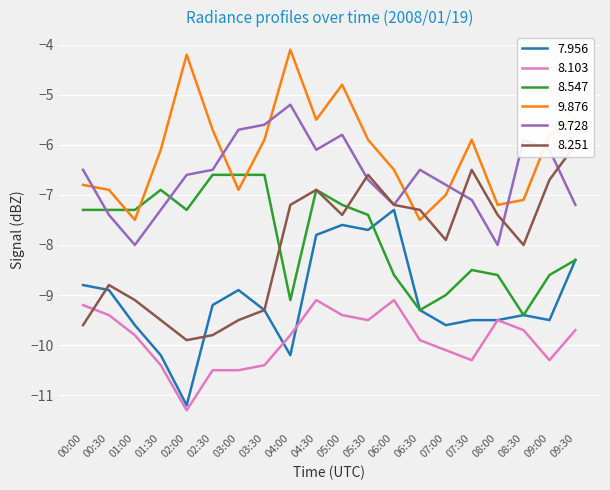

What is the label of the 7th point from the left?

03:00